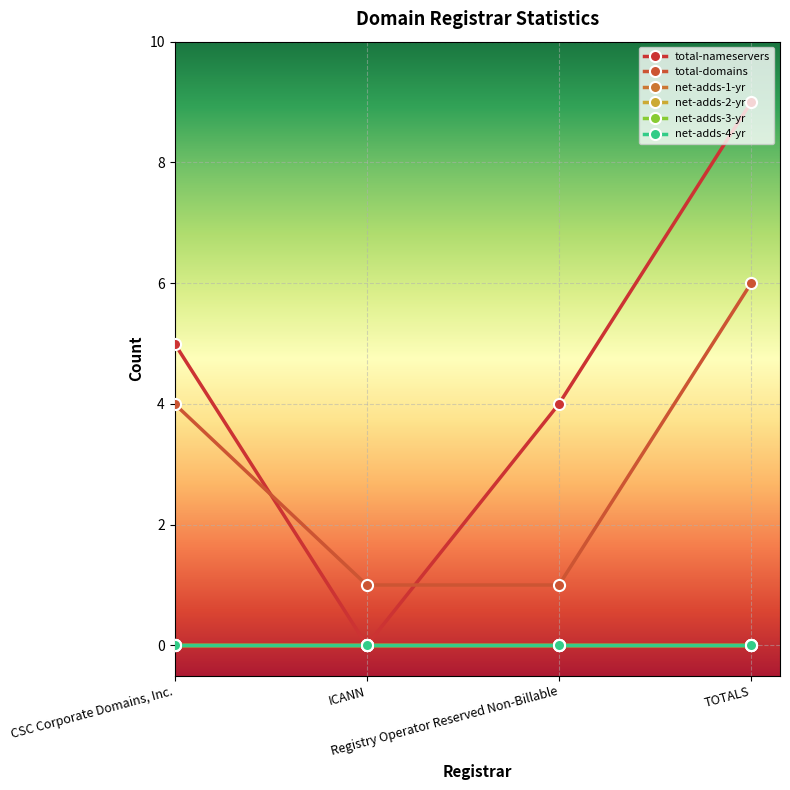

What is the label of the 2nd point from the right?

Registry Operator Reserved Non-Billable